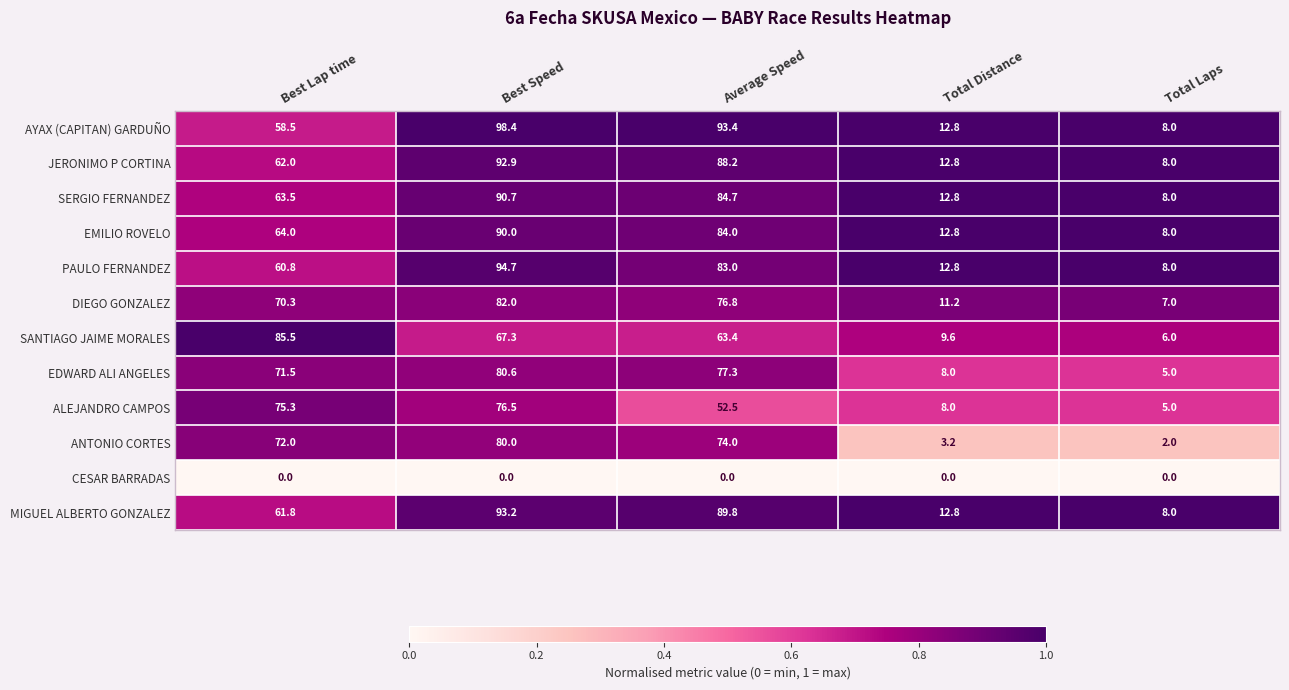

Rank the series by their maximum value, from lowest to highest.

CESAR BARRADAS, ALEJANDRO CAMPOS, ANTONIO CORTES, EDWARD ALI ANGELES, DIEGO GONZALEZ, SANTIAGO JAIME MORALES, EMILIO ROVELO, SERGIO FERNANDEZ, JERONIMO P CORTINA, MIGUEL ALBERTO GONZALEZ, PAULO FERNANDEZ, AYAX (CAPITAN) GARDUÑO